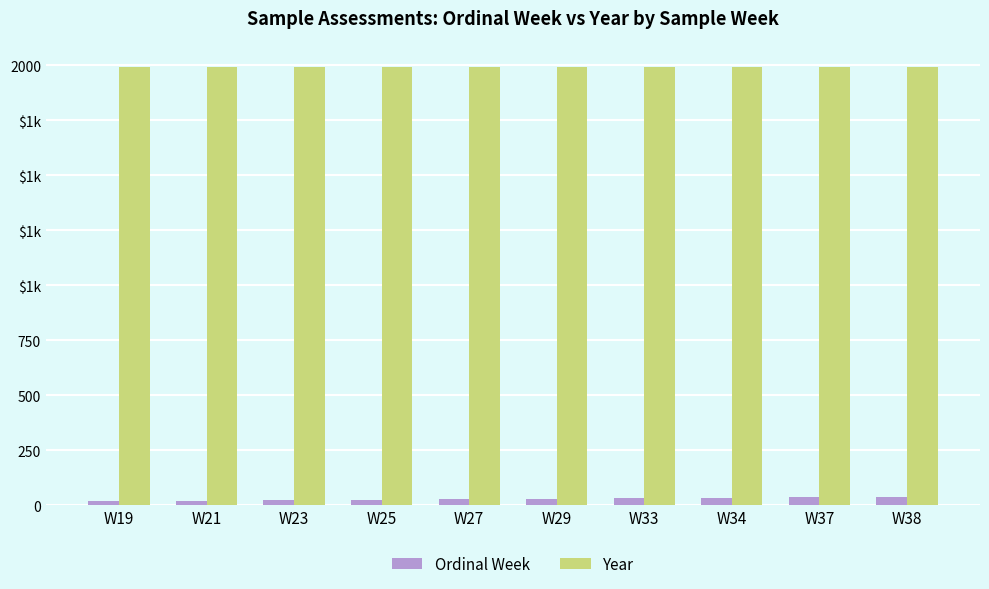

What are all the series names shown in the legend?

Ordinal Week, Year